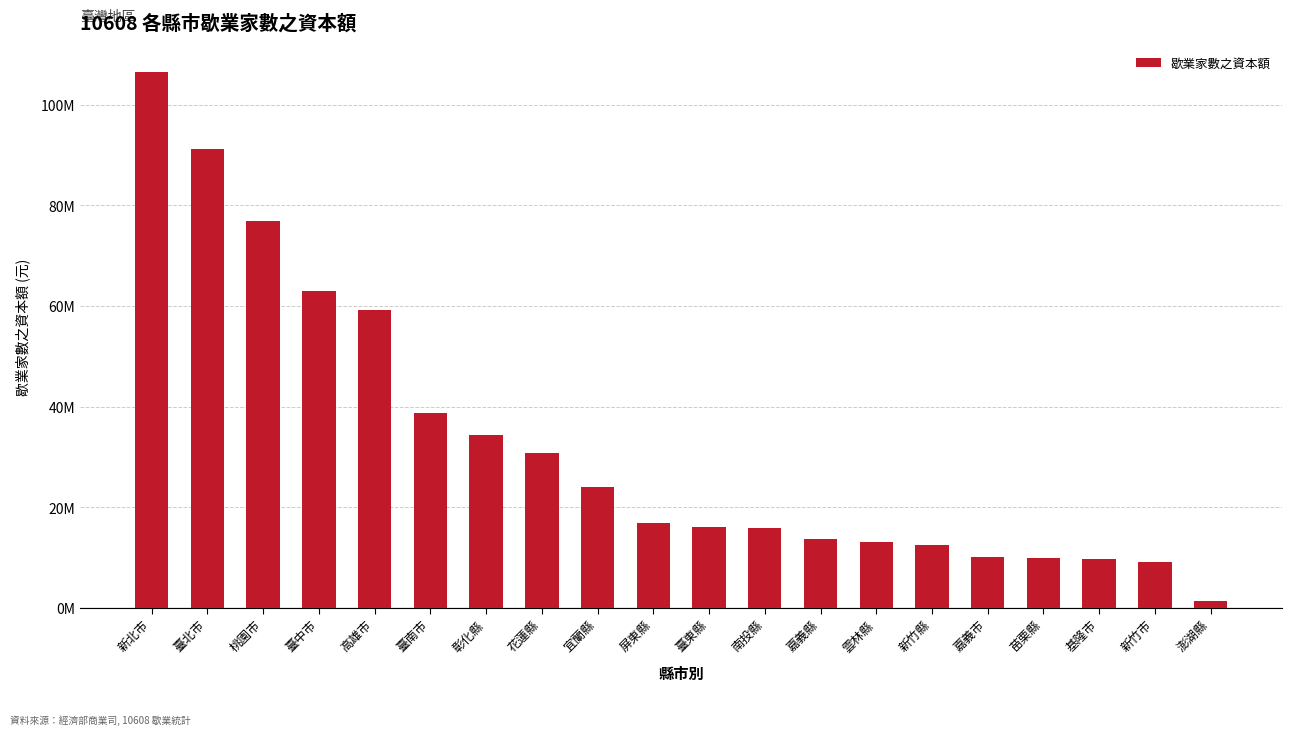

Rank the categories by value from highest to lowest.

新北市, 臺北市, 桃園市, 臺中市, 高雄市, 臺南市, 彰化縣, 花蓮縣, 宜蘭縣, 屏東縣, 臺東縣, 南投縣, 嘉義縣, 雲林縣, 新竹縣, 嘉義市, 苗栗縣, 基隆市, 新竹市, 澎湖縣